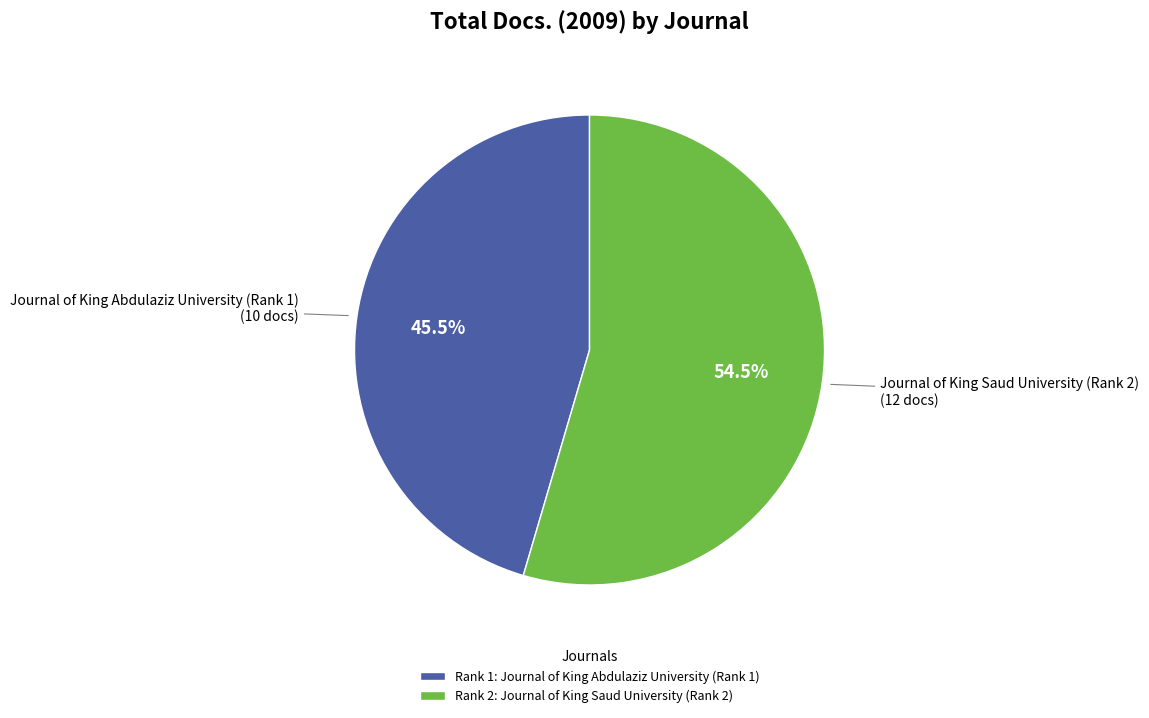

Rank the categories by value from highest to lowest.

Rank 2: Journal of King Saud University (Rank 2), Rank 1: Journal of King Abdulaziz University (Rank 1)